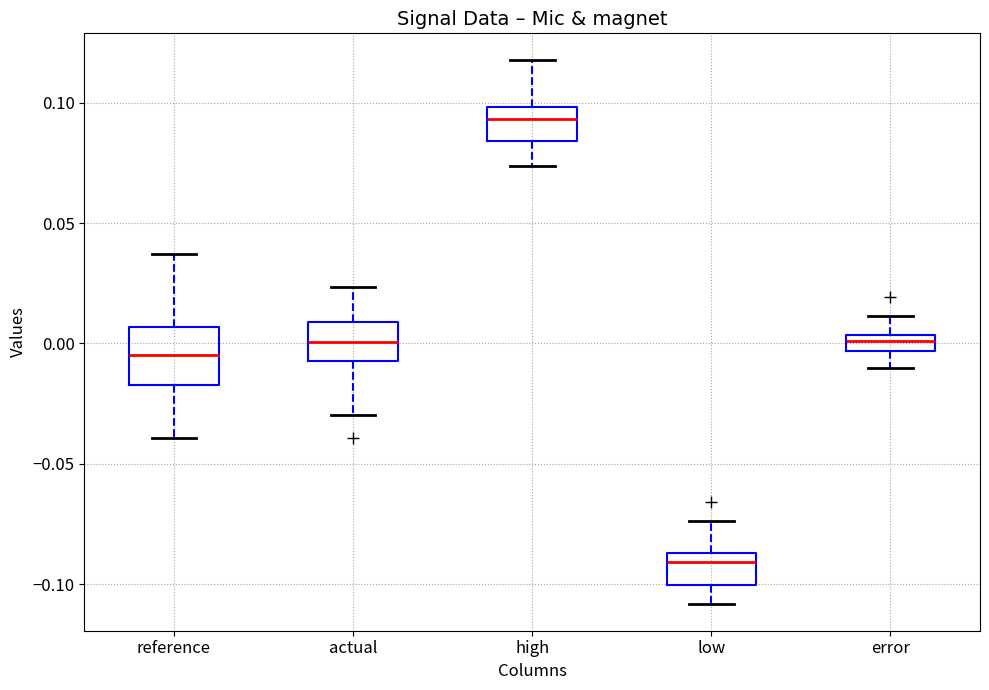

Where is the upper edge of the box for reference on the y-axis? The values are not printed on the chart, so give them approximately, as read against the axis.

0.005